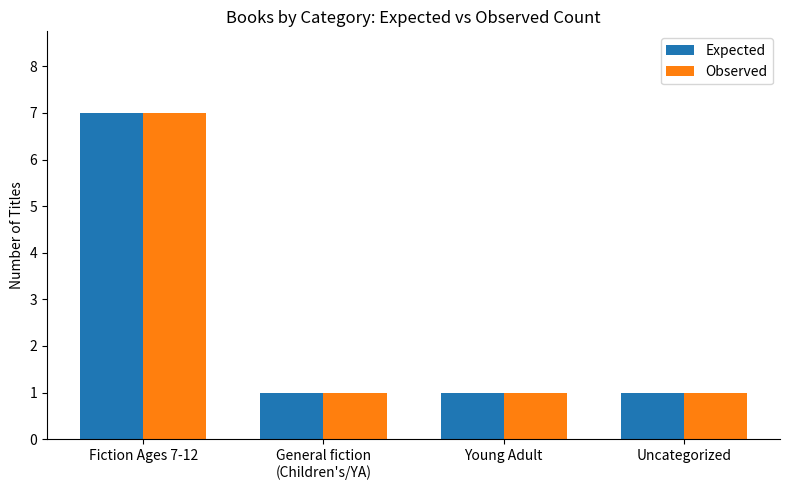

Reading left to right, list all the values displayed in this chart.

Expected: 7	1	1	1
Observed: 7	1	1	1